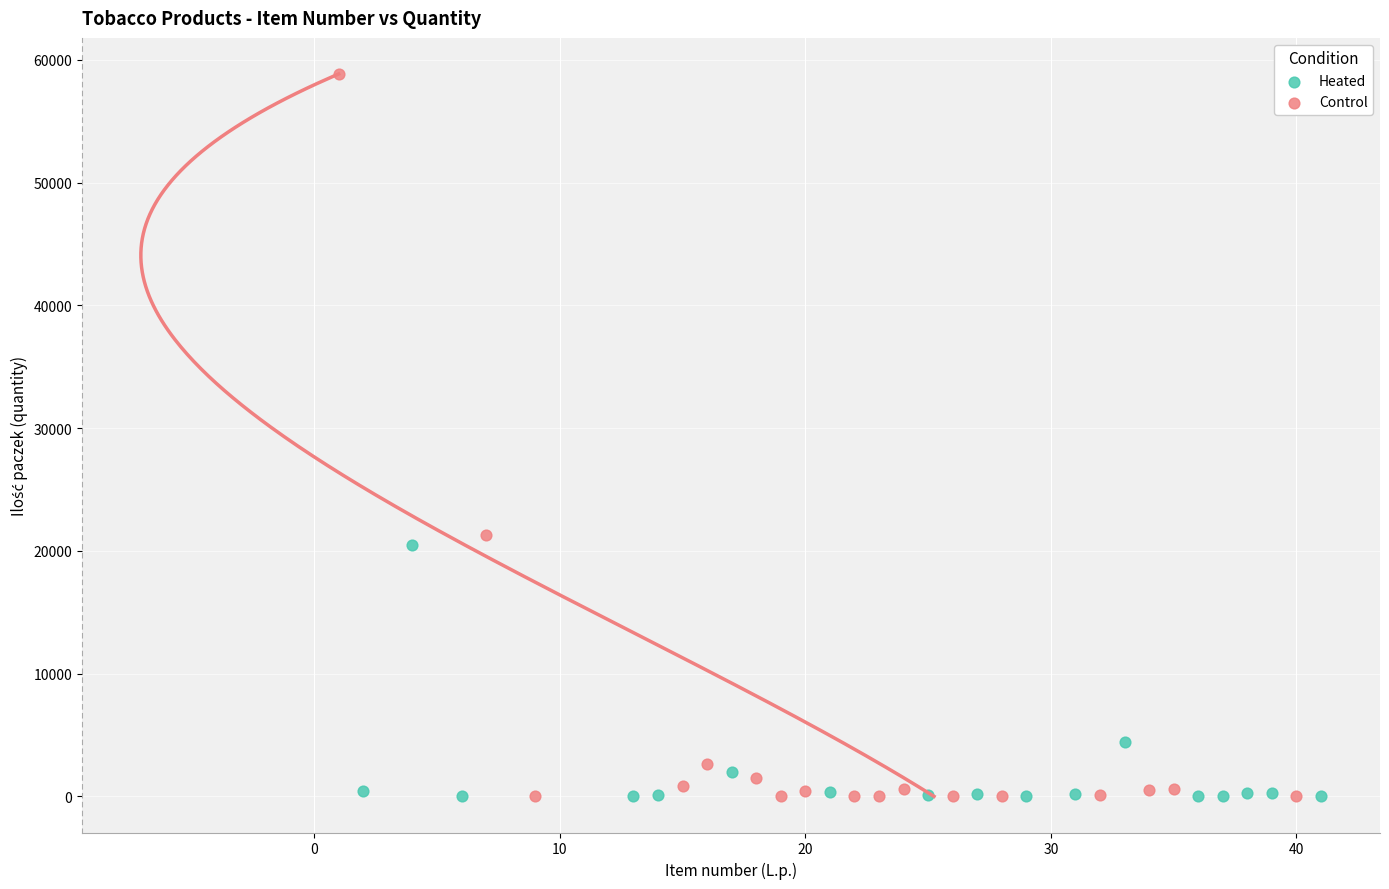

Which series has the widest spread of Y values?

Control